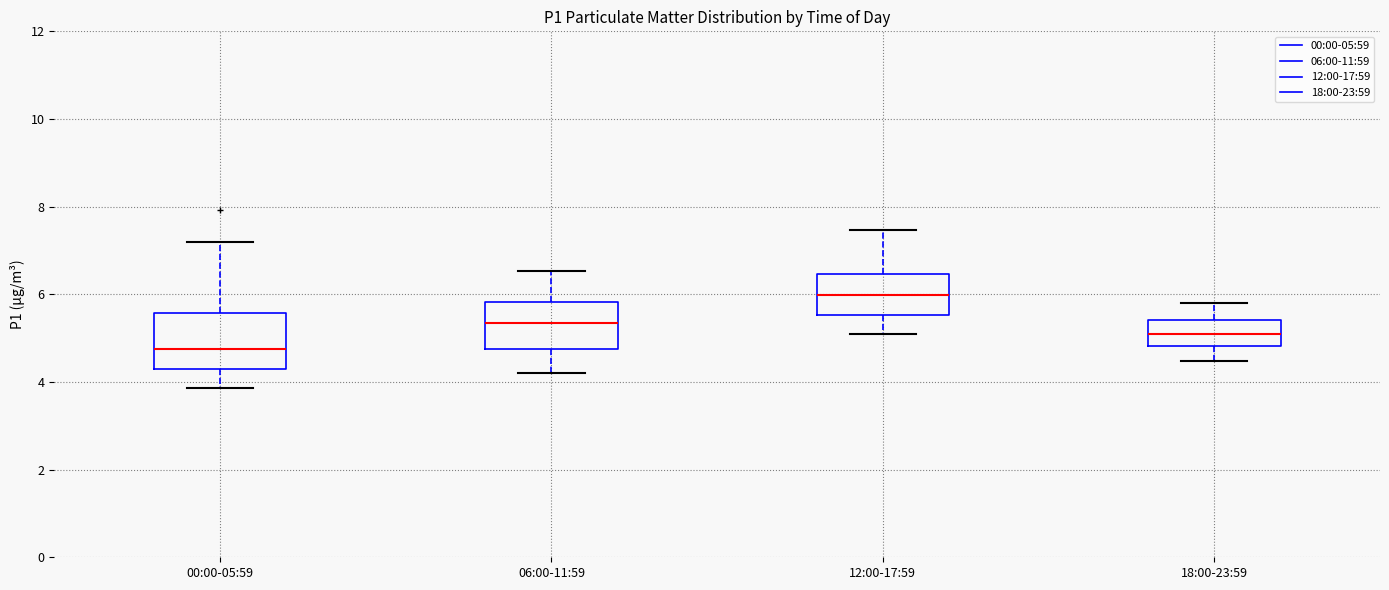

Which box's median line is the highest?

12:00-17:59